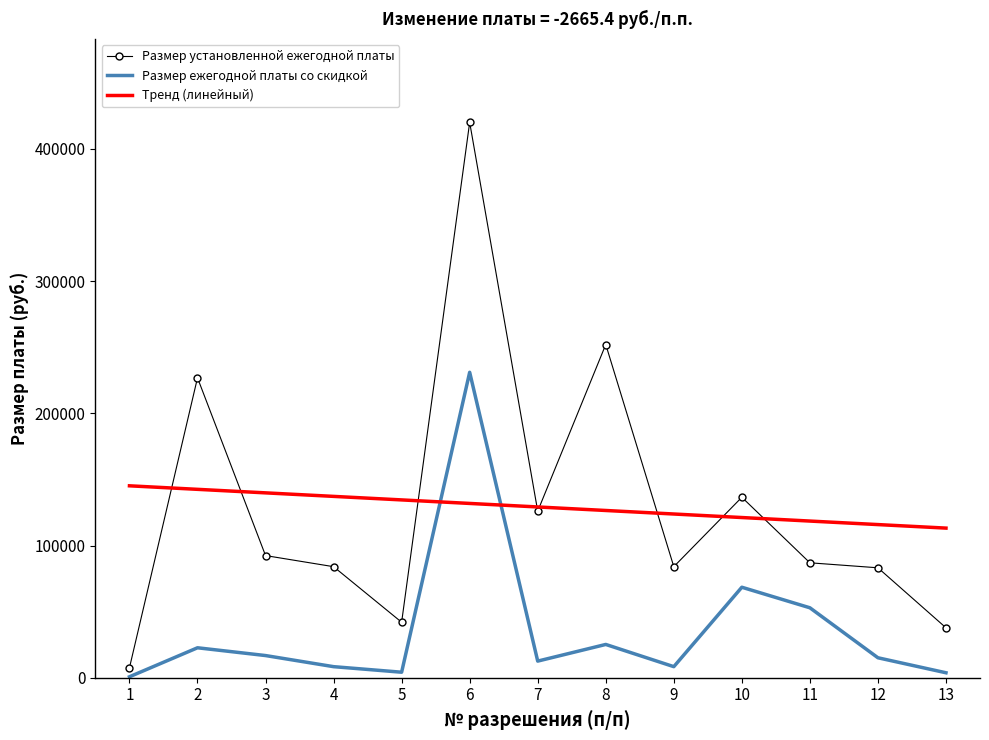

At which category is the sum across all series the highest?

6